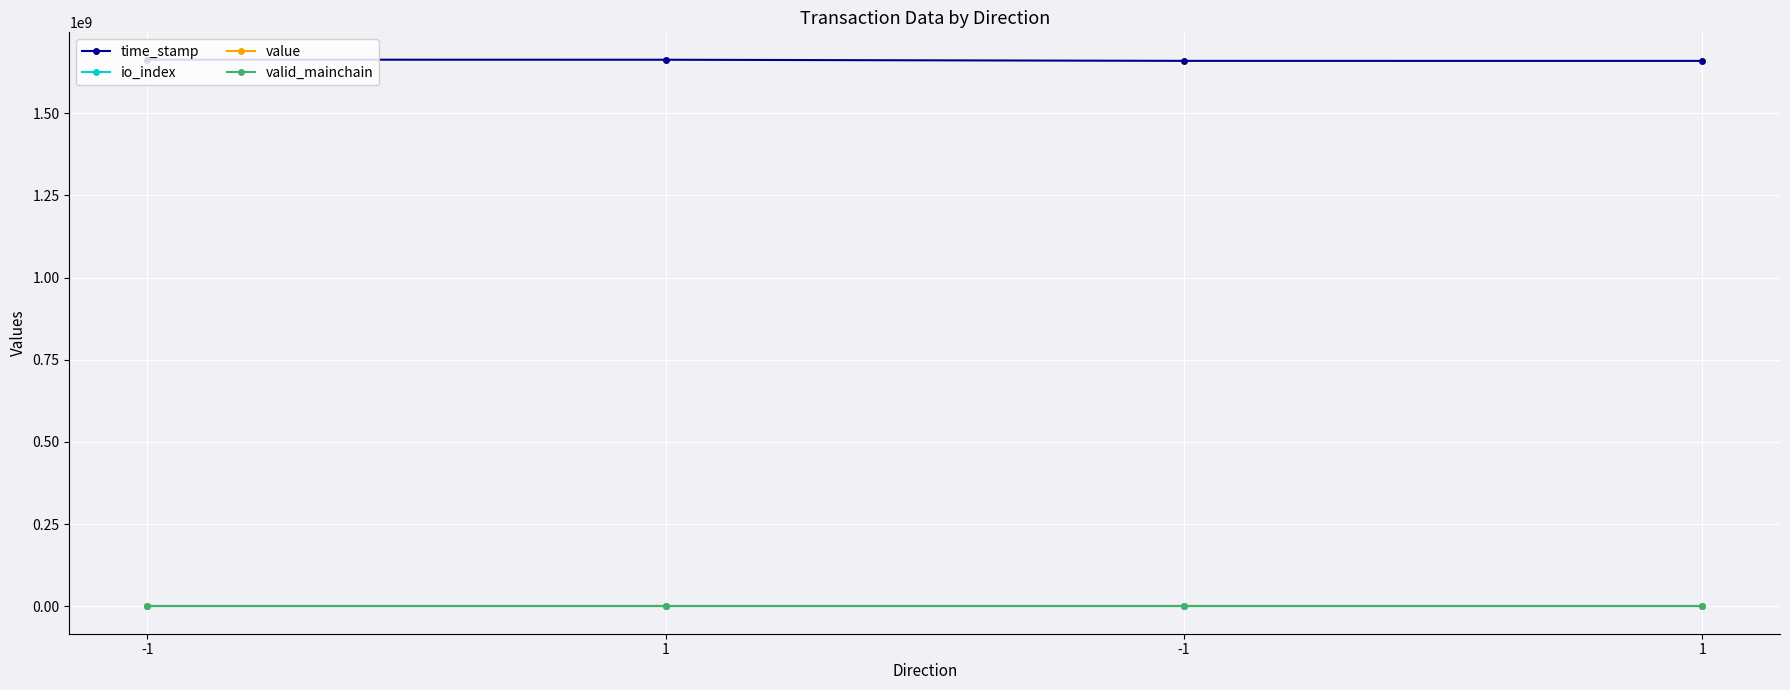

True or false: value and io_index cross at least once.

False